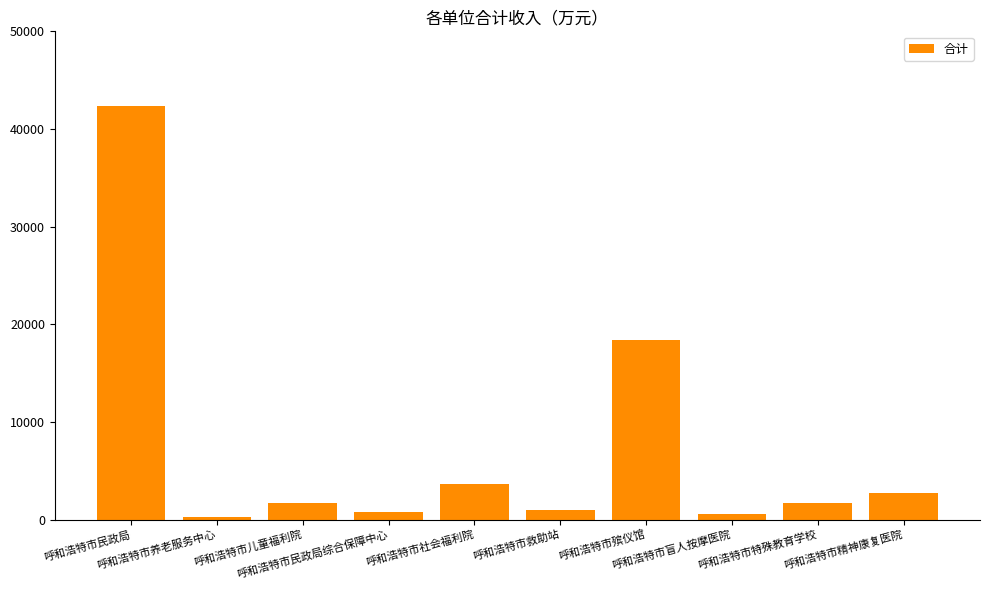

Is it true that the value at 呼和浩特市养老服务中心 is 305.1?

True